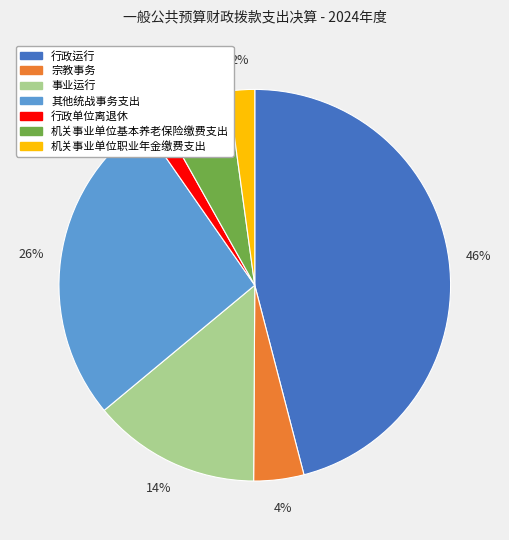

To the nearest percent, what portion does 机关事业单位基本养老保险缴费支出 represent?

6%